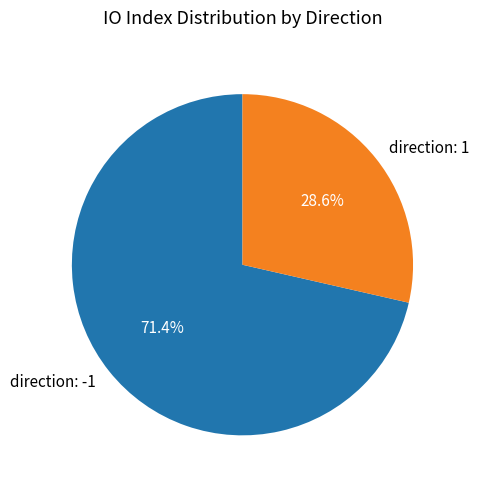

Is it true that direction: 1 is 39% of the pie?

False